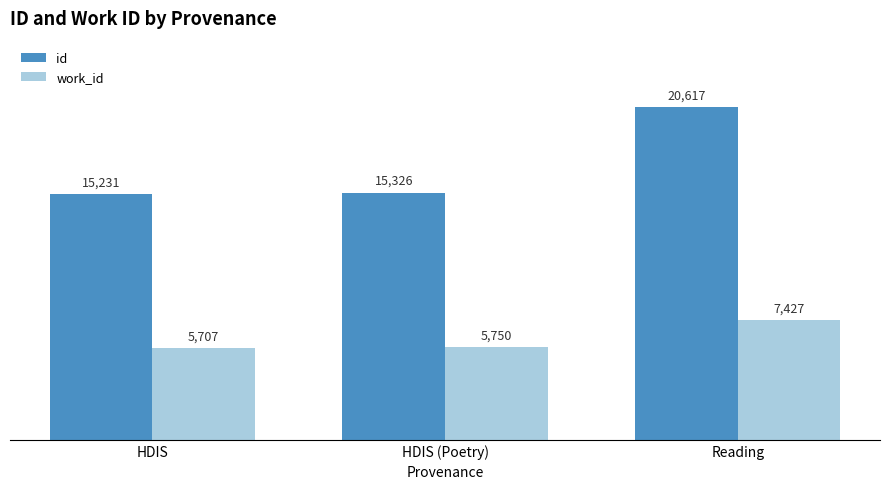

Count the number of categories in the chart.

3